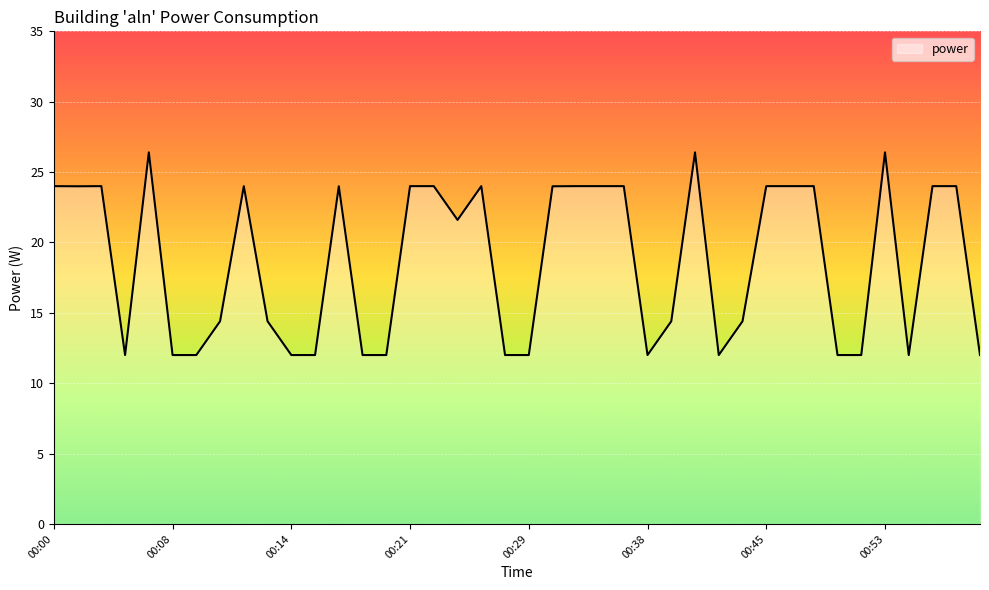

What is the maximum value shown in the chart?

26.4